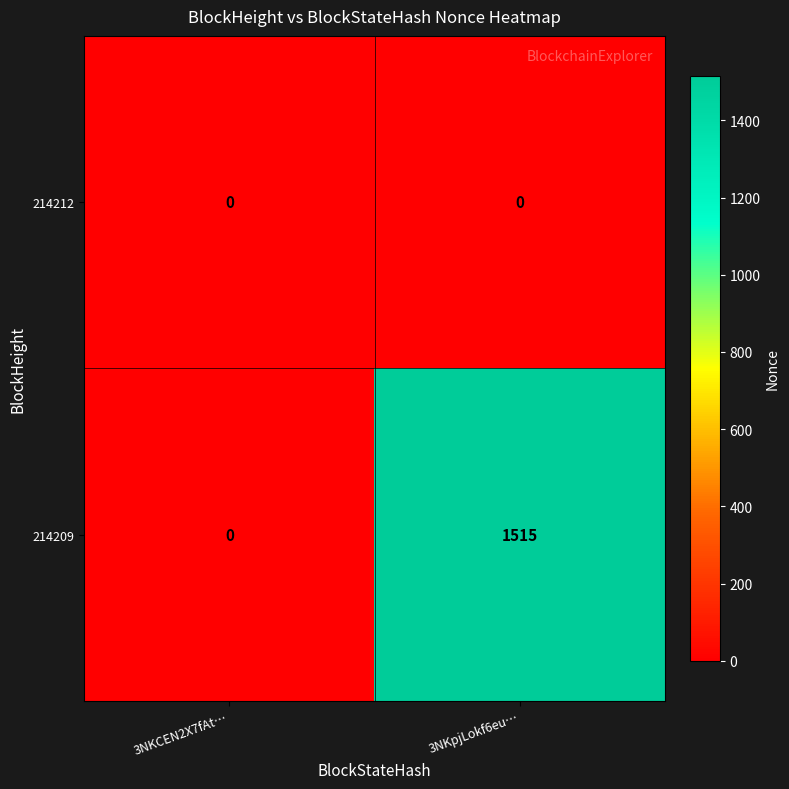

Reading right to left, transcribe all the data shown in this chart.

214212: 0	0
214209: 1515	0